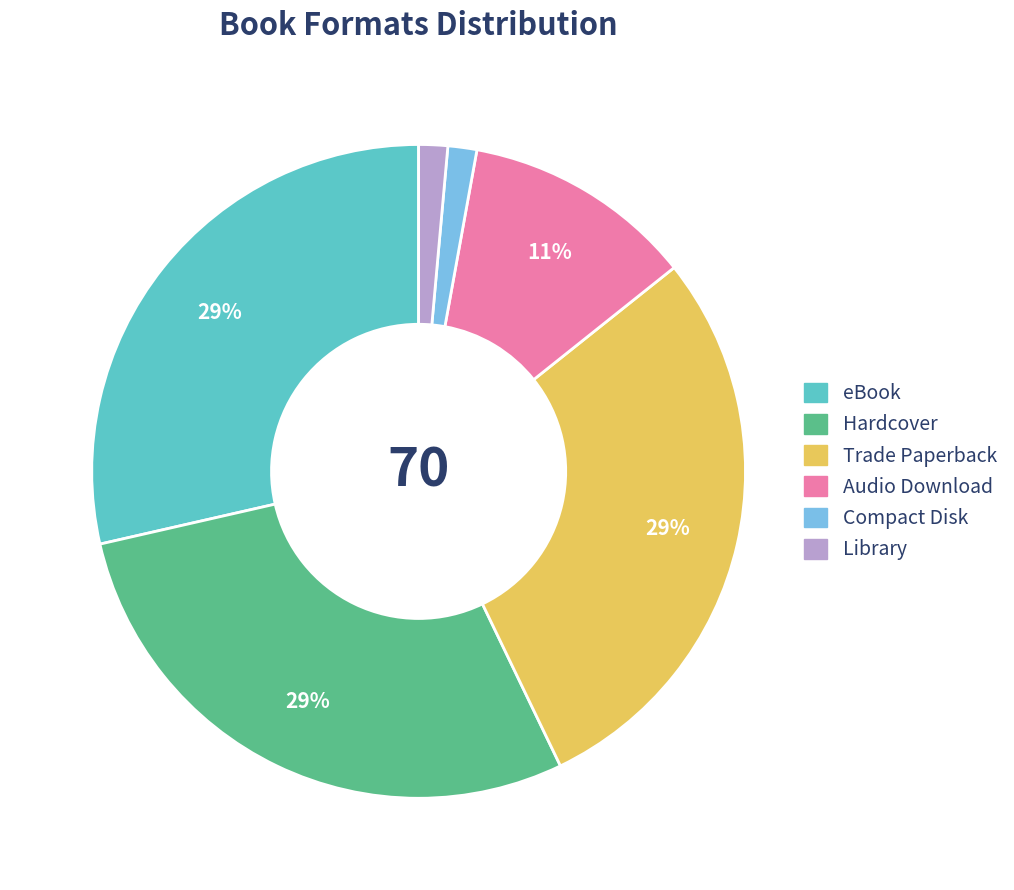

True or false: Audio Download accounts for 11% of the total.

True